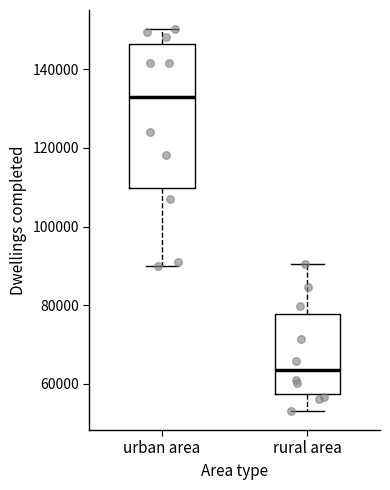

Where does the lower whisker of the box for urban area end on the y-axis? The values are not printed on the chart, so give them approximately, as read against the axis.

90000